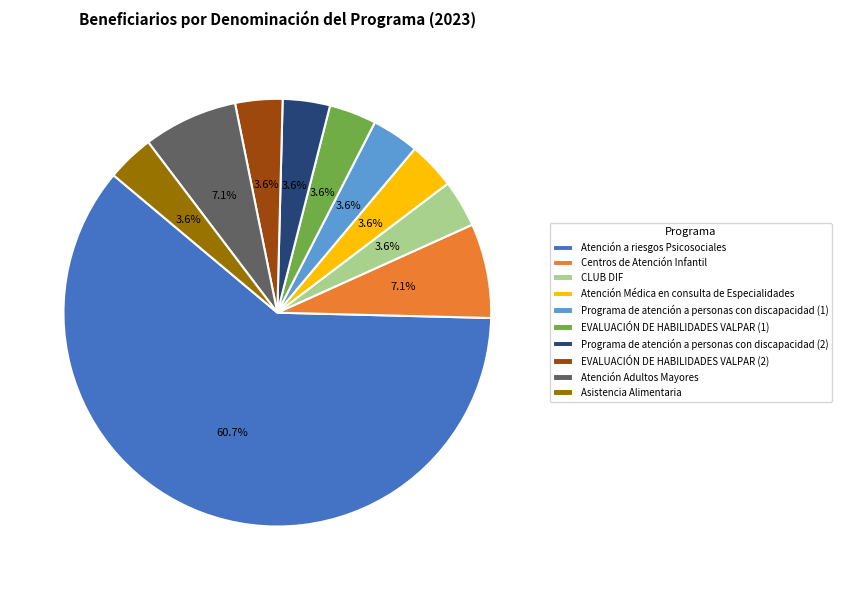

What is the total percentage of Atención Adultos Mayores and CLUB DIF?

10.7%